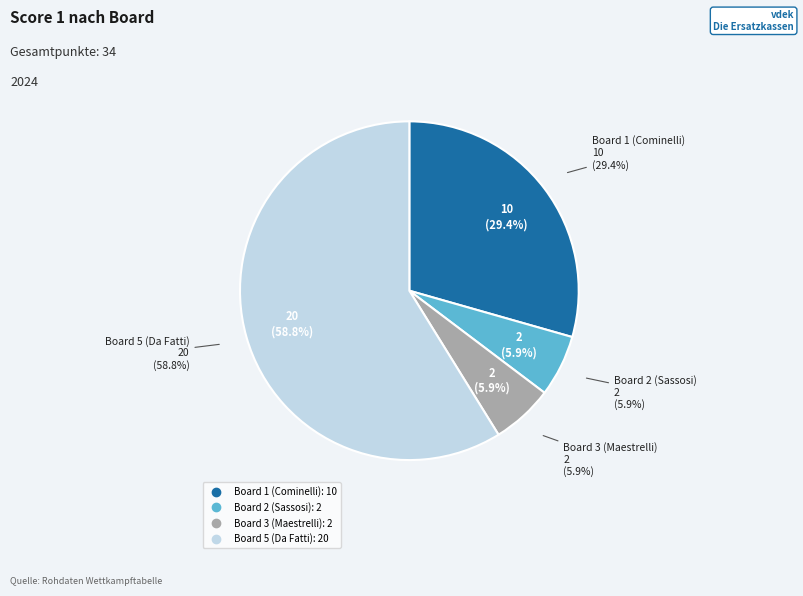

How many slices are in this pie chart?

4